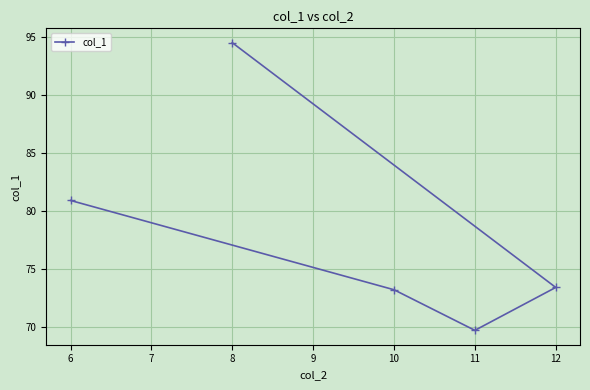

What is the value of the 2nd point from the left?

94.5